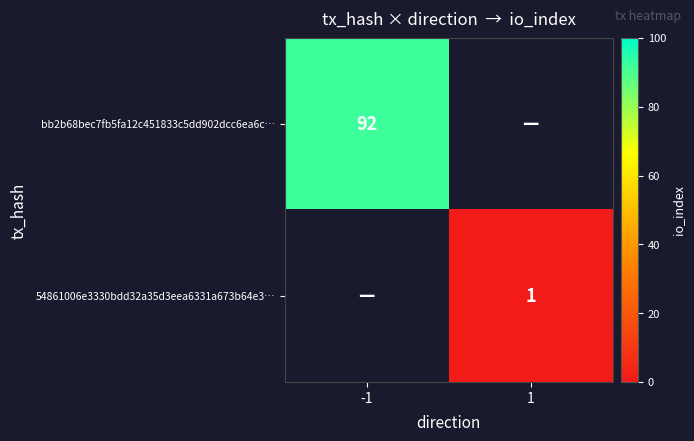

True or false: 54861006e3330bdd32a35d3eea6331a673b64e3… has a value of 1 at 1.

True